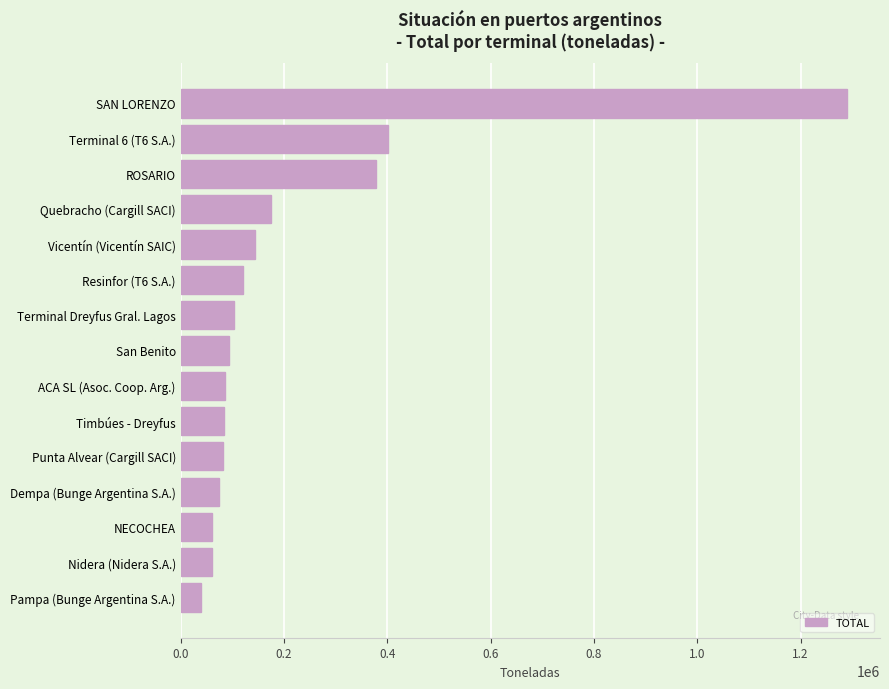

Where is the data nearest to the value 664725?

Terminal 6 (T6 S.A.)